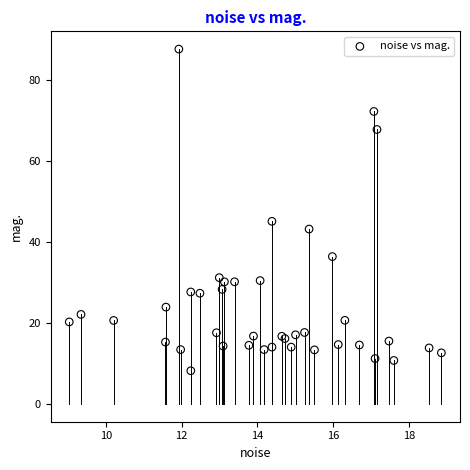

What Y value in the scatter plot is closest to 47?

45.1